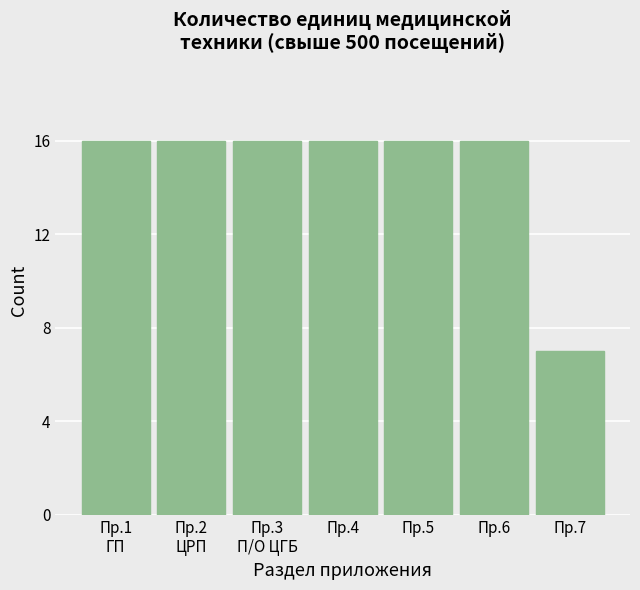

Reading left to right, what are all the values shown in this chart?

16	16	16	16	16	16	7